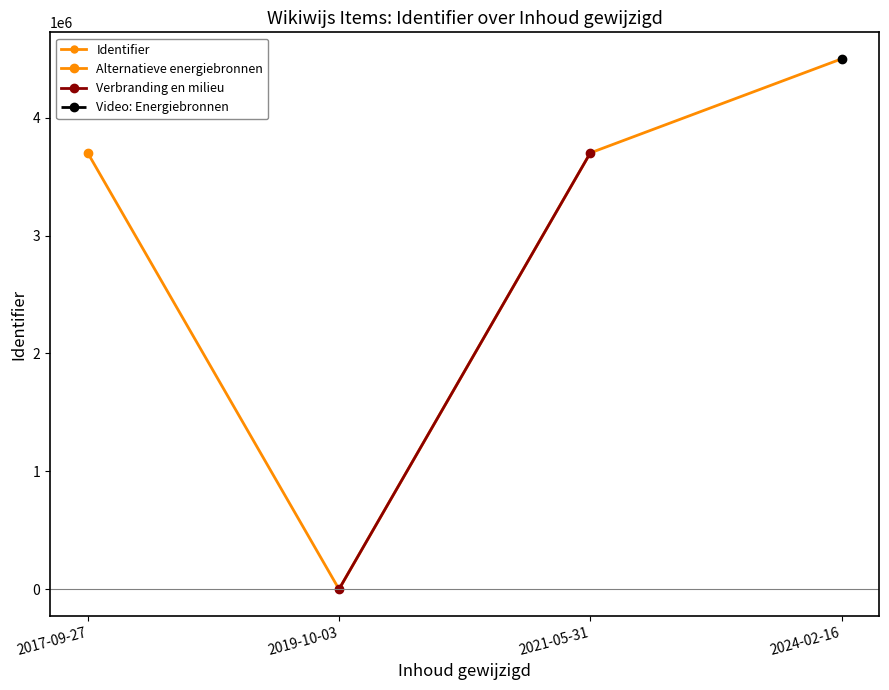

True or false: the data shows 1777993 at 2017-09-27.

False